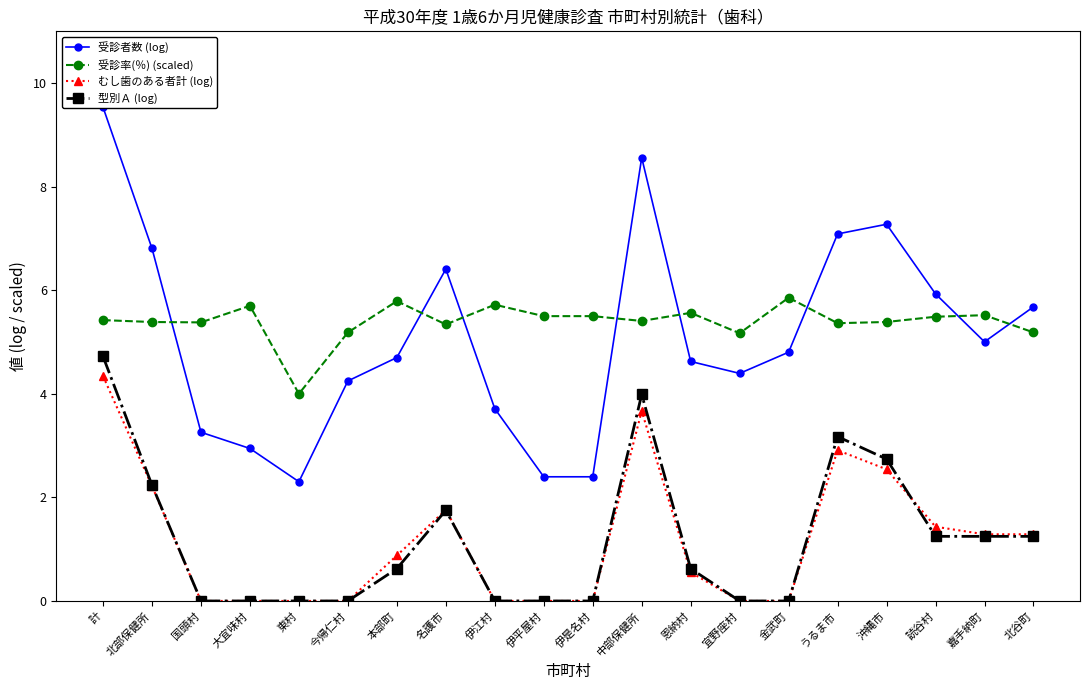

Reading right to left, list all the values displayed in this chart.

受診者数 (log): 北谷町=5.7	嘉手納町=5.0	読谷村=5.9	沖縄市=7.3	うるま市=7.1	金武町=4.8	宜野座村=4.4	恩納村=4.6	中部保健所=8.6	伊是名村=2.4	伊平屋村=2.4	伊江村=3.7	名護市=6.4	本部町=4.7	今帰仁村=4.2	東村=2.3	大宜味村=2.9	国頭村=3.3	北部保健所=6.8	計=9.5
受診率(％) (scaled): 北谷町=5.2	嘉手納町=5.5	読谷村=5.5	沖縄市=5.4	うるま市=5.4	金武町=5.9	宜野座村=5.2	恩納村=5.6	中部保健所=5.4	伊是名村=5.5	伊平屋村=5.5	伊江村=5.7	名護市=5.3	本部町=5.8	今帰仁村=5.2	東村=4.0	大宜味村=5.7	国頭村=5.4	北部保健所=5.4	計=5.4
むし歯のある者計 (log): 北谷町=1.3	嘉手納町=1.3	読谷村=1.4	沖縄市=2.5	うるま市=2.9	金武町=0.0	宜野座村=0.0	恩納村=0.6	中部保健所=3.7	伊是名村=0.0	伊平屋村=0.0	伊江村=0.0	名護市=1.8	本部町=0.9	今帰仁村=0.0	東村=0.0	大宜味村=0.0	国頭村=0.0	北部保健所=2.2	計=4.3
型別Ａ (log): 北谷町=1.2	嘉手納町=1.2	読谷村=1.2	沖縄市=2.7	うるま市=3.2	金武町=0.0	宜野座村=0.0	恩納村=0.6	中部保健所=4.0	伊是名村=0.0	伊平屋村=0.0	伊江村=0.0	名護市=1.8	本部町=0.6	今帰仁村=0.0	東村=0.0	大宜味村=0.0	国頭村=0.0	北部保健所=2.2	計=4.7